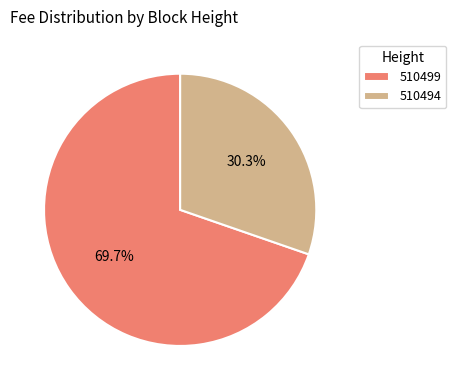

Rank the categories by value from highest to lowest.

510499, 510494